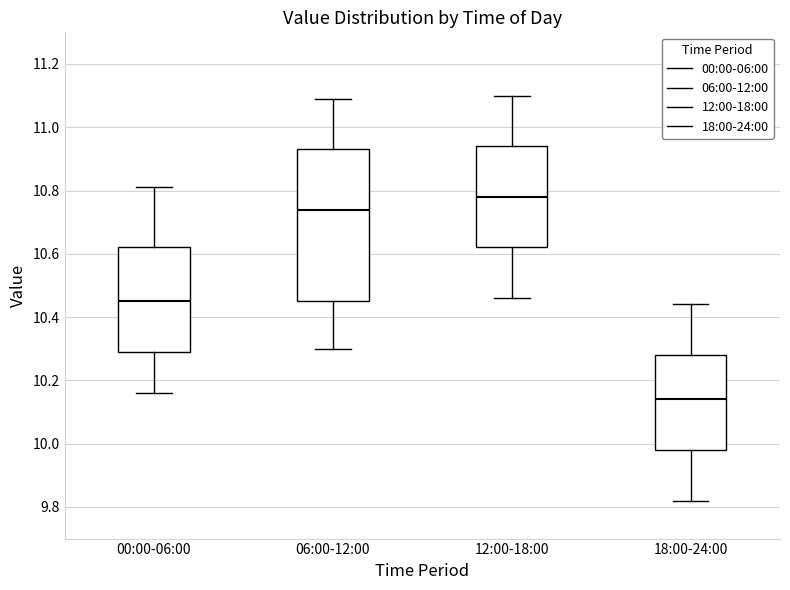

Which box's median line is the highest?

12:00-18:00